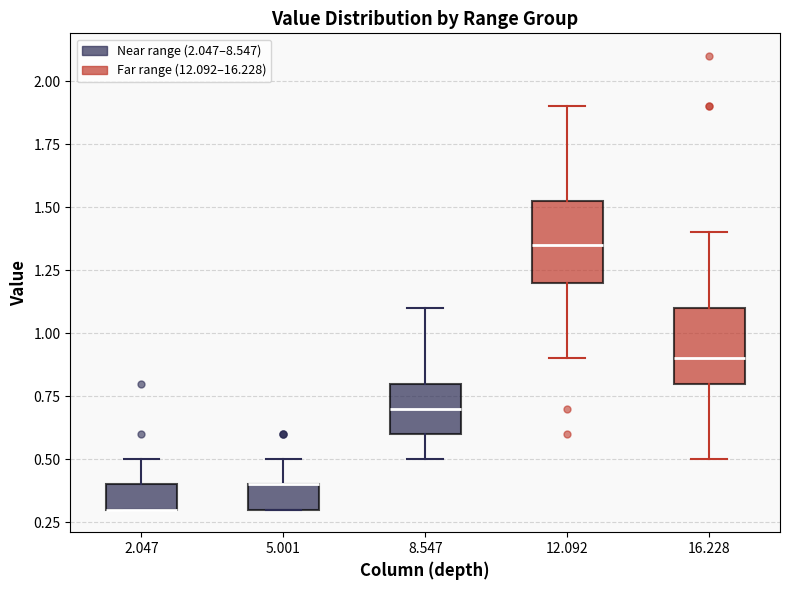

Reading left to right, read every box against the y-axis: the position of its median line, the range the box covers, and the ends of its whiskers. The values are not printed on the chart, so give them approximately, as read against the axis.

2.047: median 0.30 (drawn on the box's lower edge), box 0.30 to 0.40, whiskers 0.30 to 0.50
5.001: median 0.40 (drawn on the box's upper edge), box 0.30 to 0.40, whiskers 0.30 to 0.50
8.547: median 0.70, box 0.60 to 0.80, whiskers 0.50 to 1.10
12.092: median 1.35, box 1.20 to 1.55, whiskers 0.90 to 1.90
16.228: median 0.90, box 0.80 to 1.10, whiskers 0.50 to 1.40